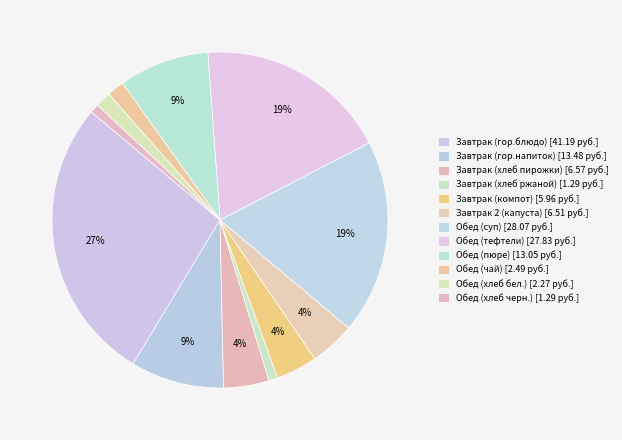

What portion of the pie excludes Завтрак (хлеб пирожки)?

95.6%